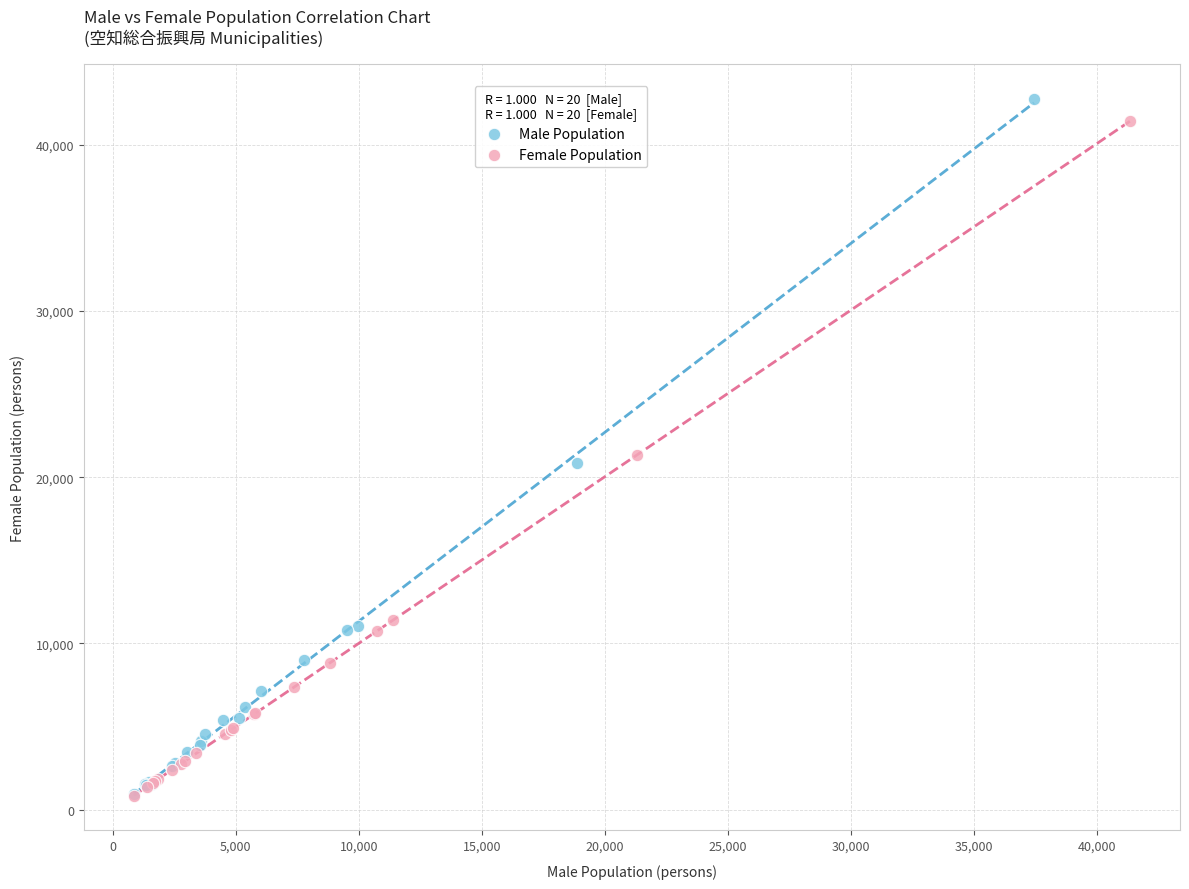

Which series has the largest Y range (max minus min)?

Male Population